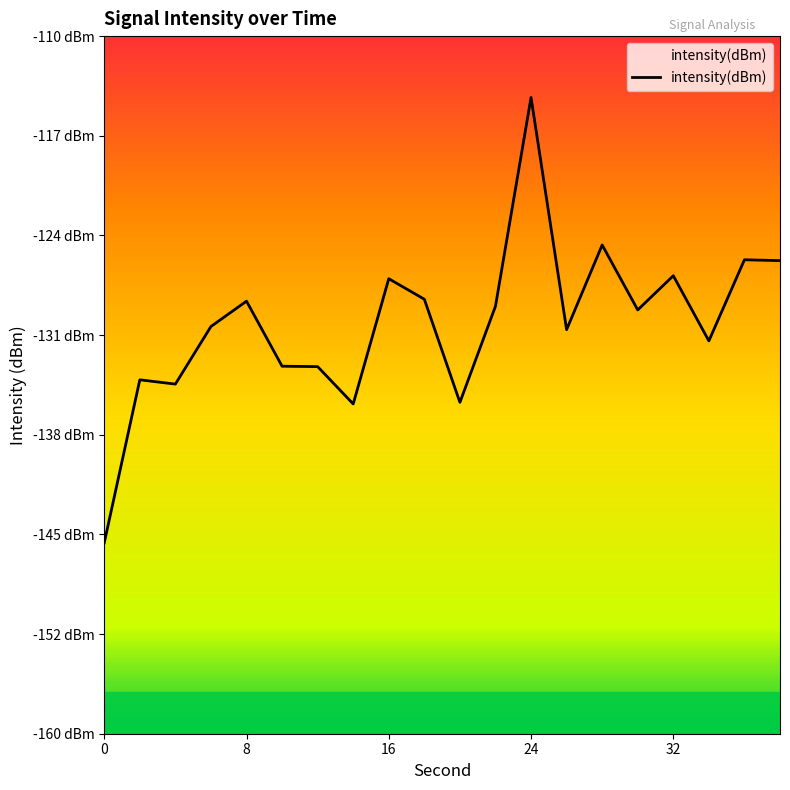

Does the chart display data point markers on the line(s)?

No